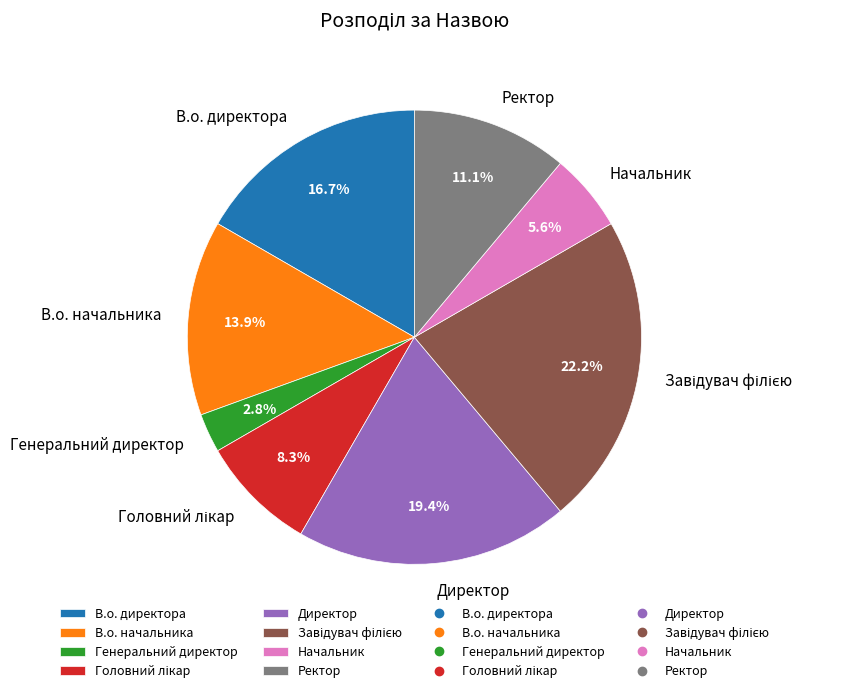

What is the total percentage of Директор and В.о. директора?

36.1%